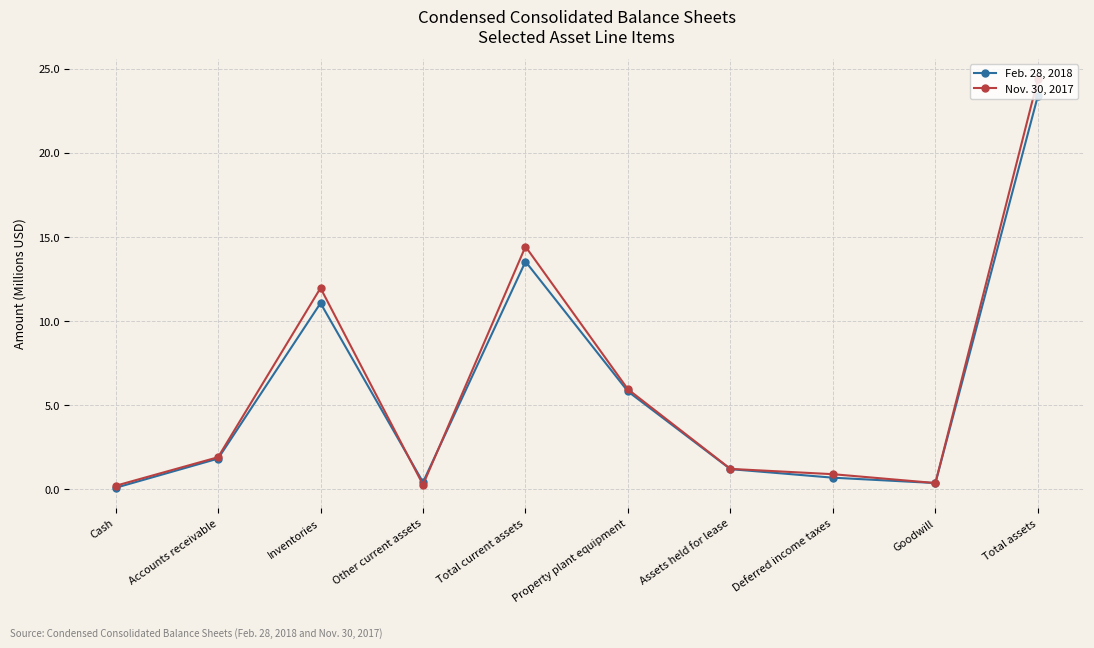

How many data points in Feb. 28, 2018 are above 1?

6